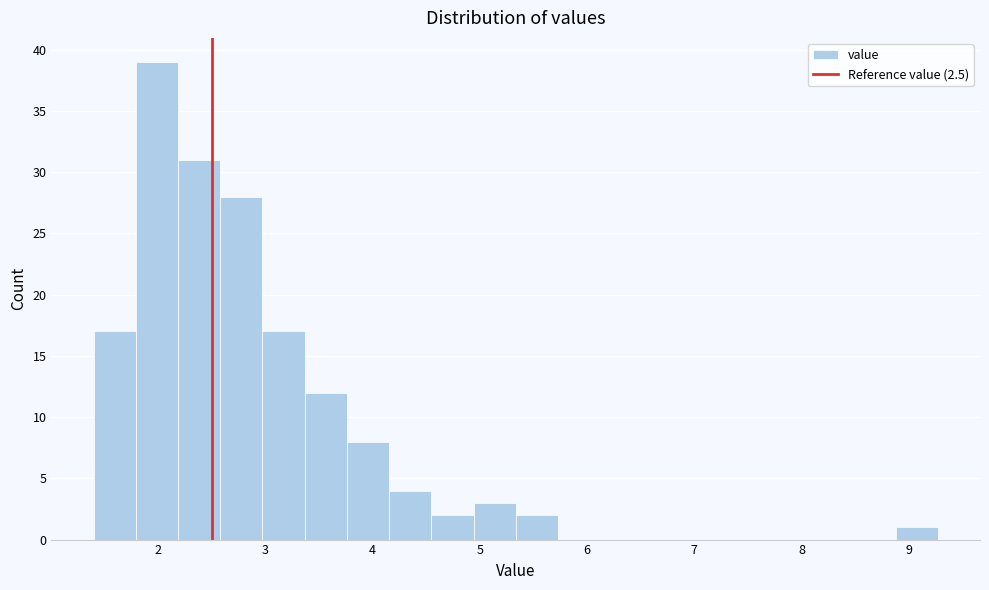

Around what value on the x-axis is the tallest bar? Give the approximate position of its centre, as read against the axis.

2.0